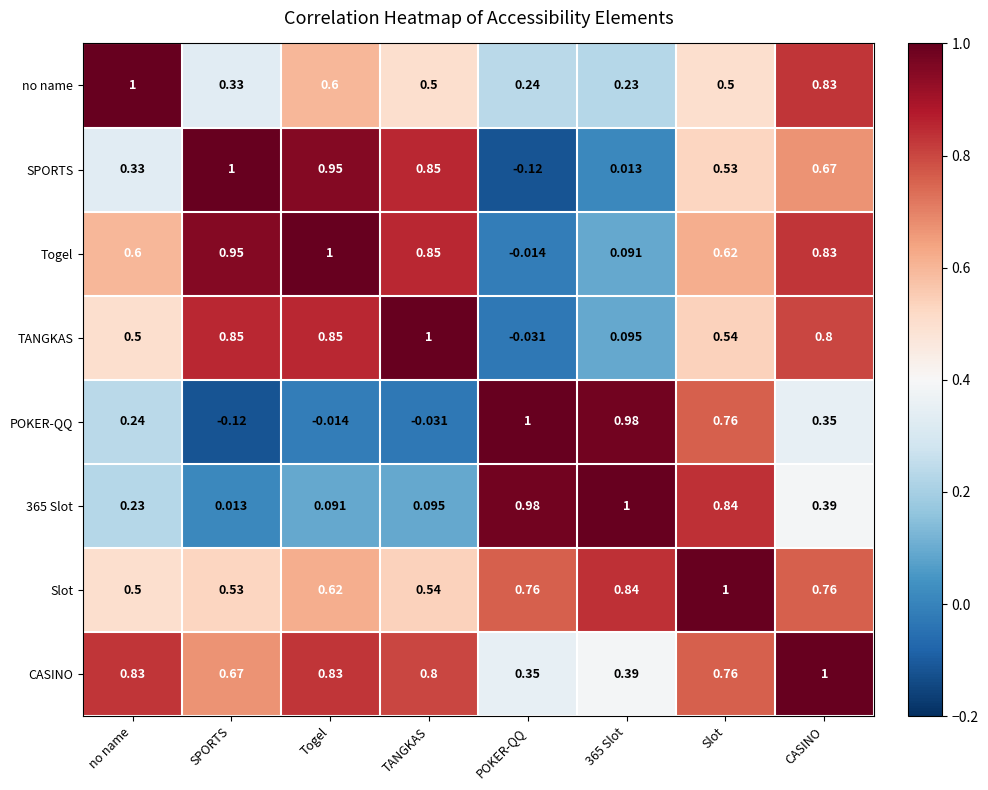

Which series changed the most between POKER-QQ and Slot?

SPORTS